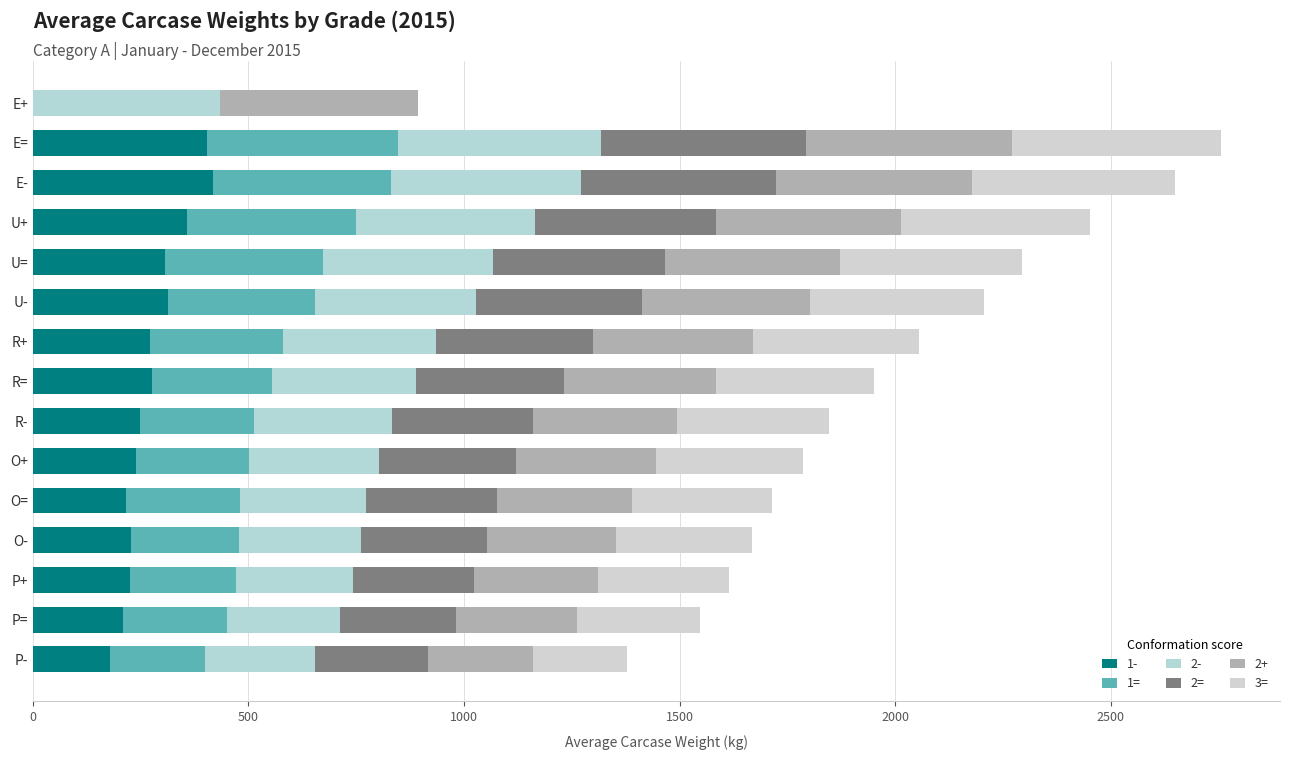

What is the value of the 3= bar at the 2nd from the left?

482.9